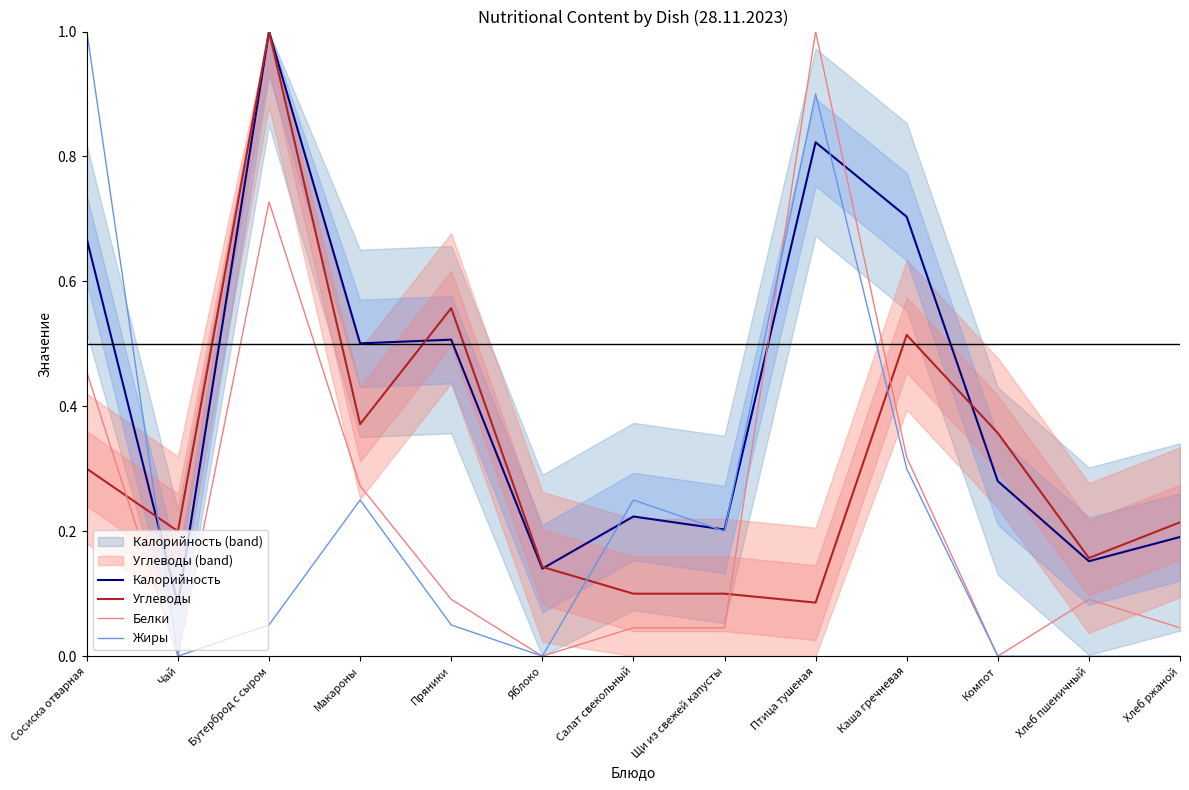

What is the difference between the maximum and second lowest values in the Белки series?

1.0